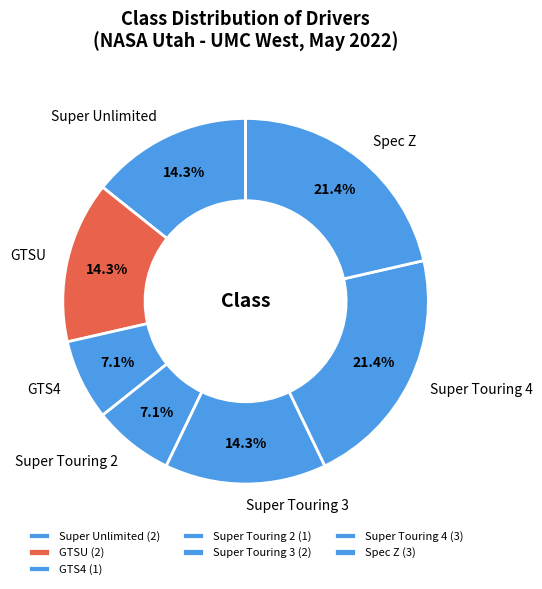

Does GTS4 represent more than half of the total?

No